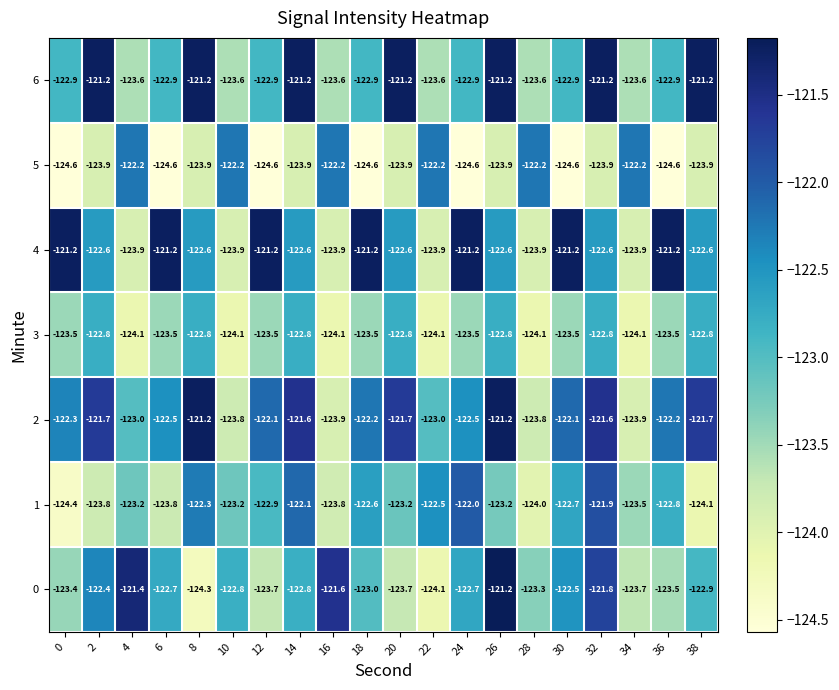

What is the sum of the 6 values at 22 and 0?

-246.5